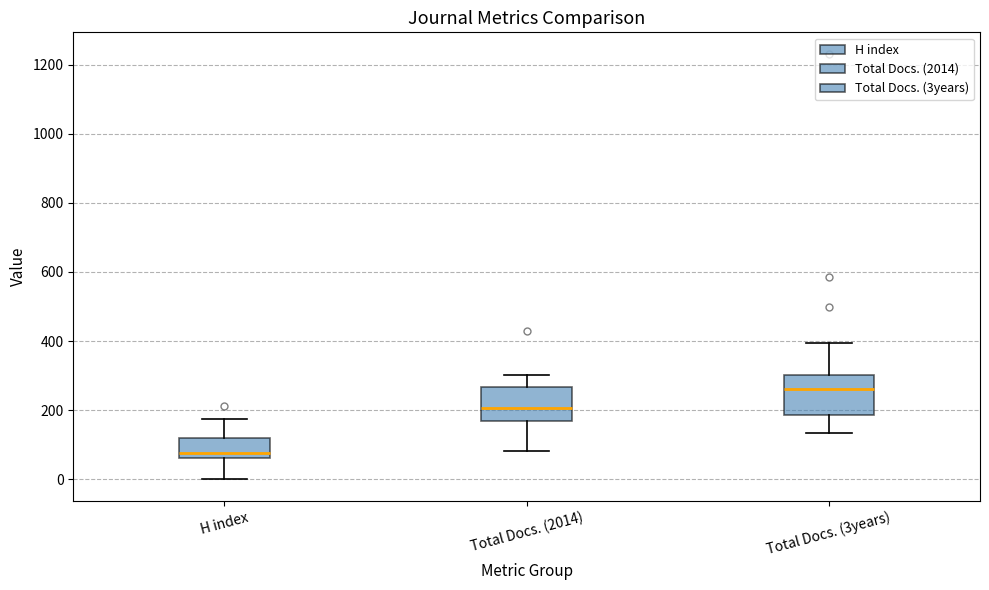

Reading left to right, transcribe this box plot: for each box, give where its median line is, the range the box spans, and where its two whiskers end, as read against the y-axis. The values are not printed on the chart, so give them approximately, as read against the axis.

H index: median 80, box 60 to 120, whiskers 0 to 180
Total Docs. (2014): median 200, box 160 to 260, whiskers 80 to 300
Total Docs. (3years): median 260, box 180 to 300, whiskers 140 to 400